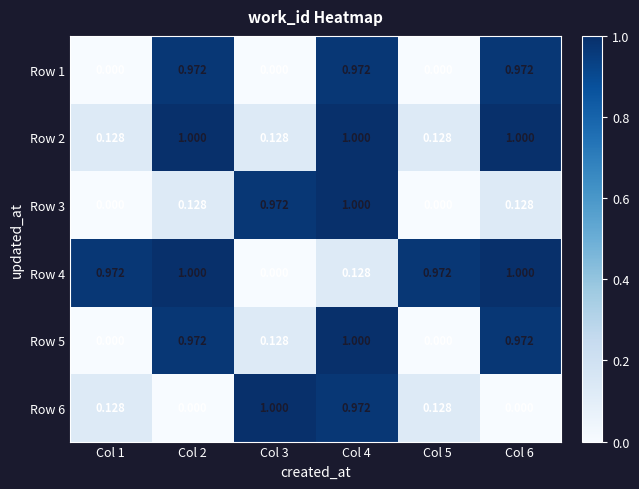

Is the value of Row 3 at Col 6 greater than the value of Row 6 at Col 3?

No